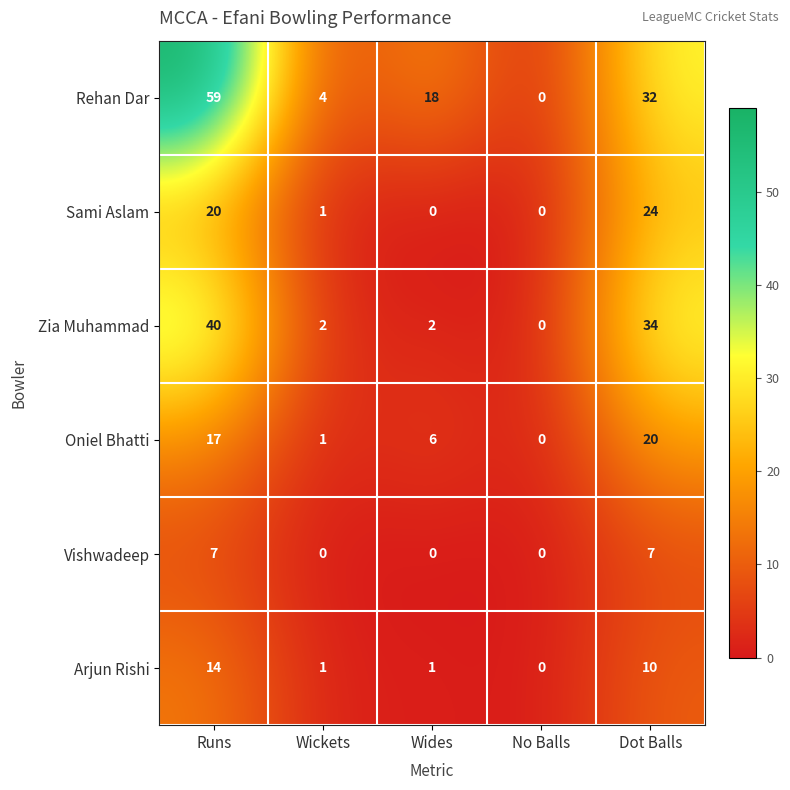

At which label is Arjun Rishi closest to 7?

Dot Balls